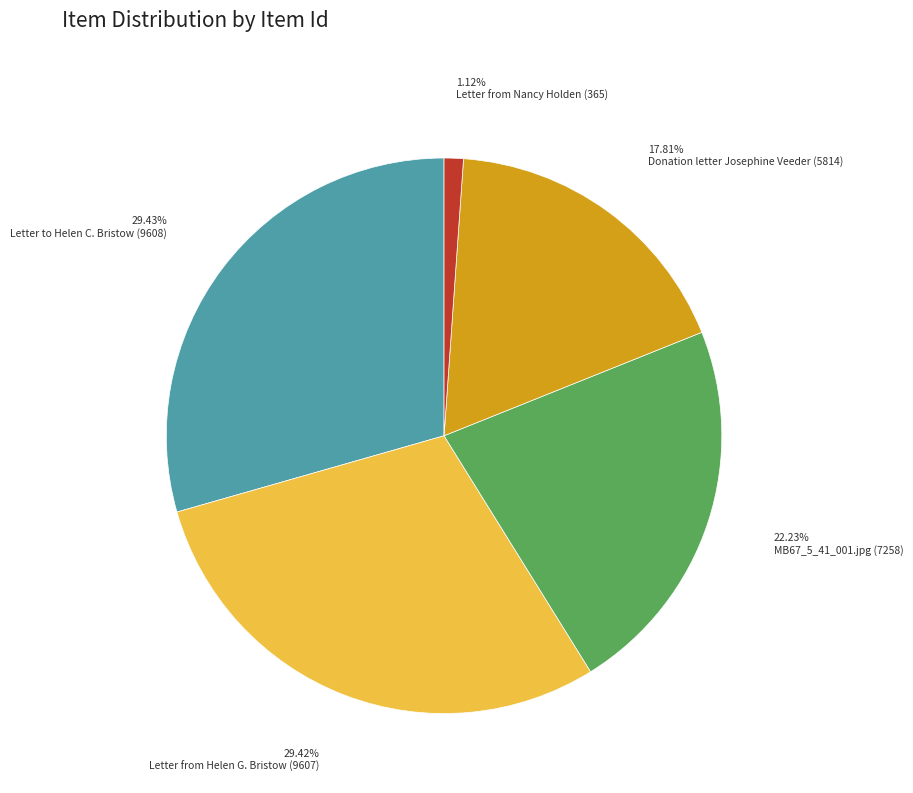

What percentage is the Letter from Nancy Holden (365) slice, to the nearest percent?

1%